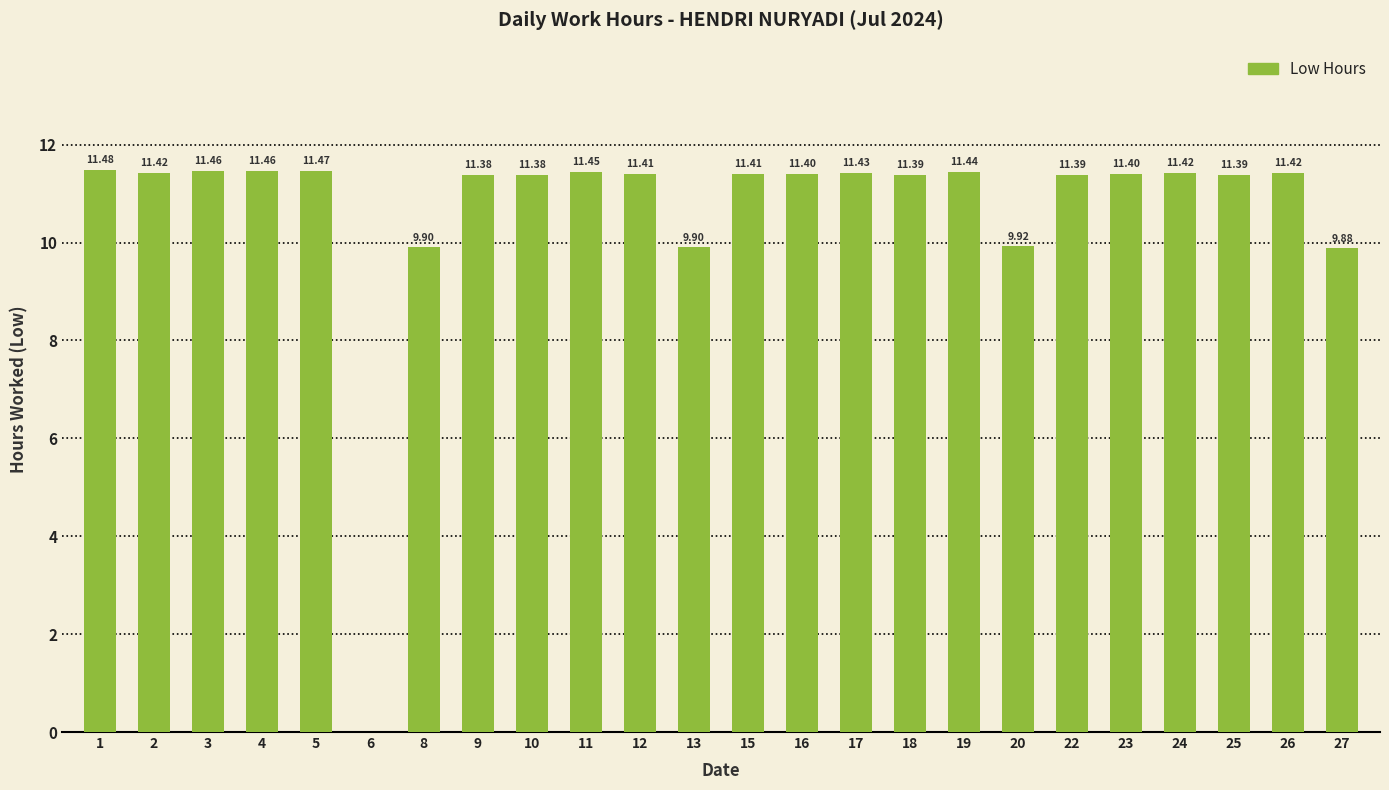

What is the ratio of the value at 12 to the value at 8?

1.2